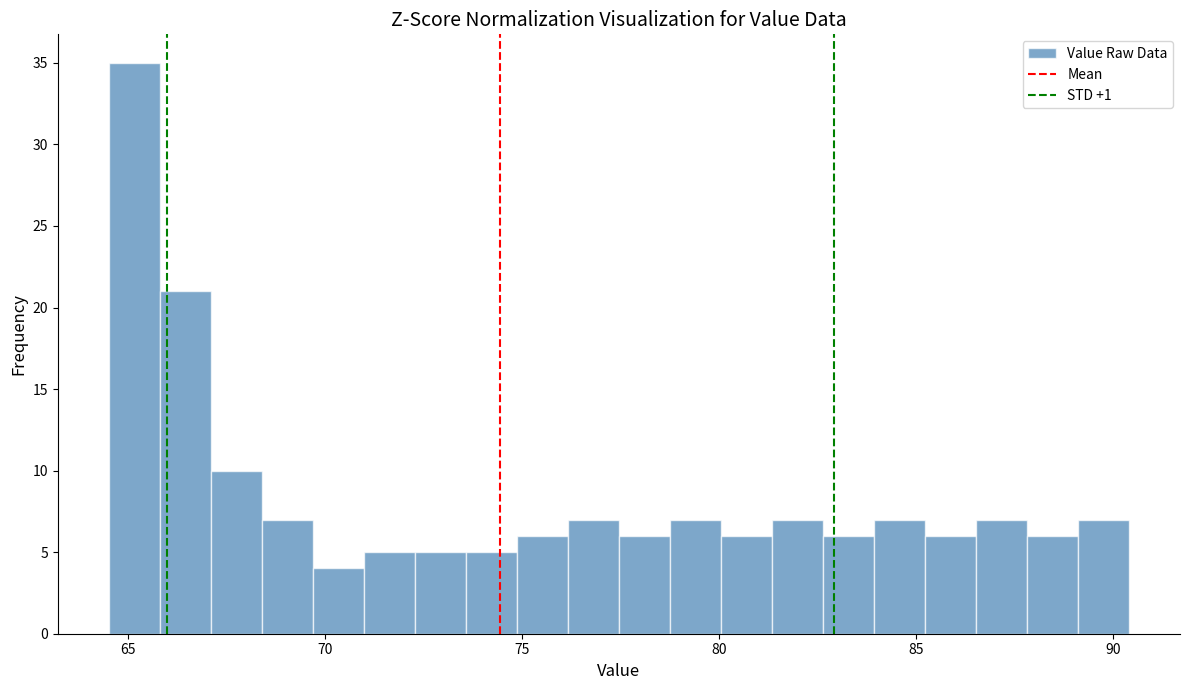

Around what value on the x-axis is the tallest bar? Give the approximate position of its centre, as read against the axis.

65.0